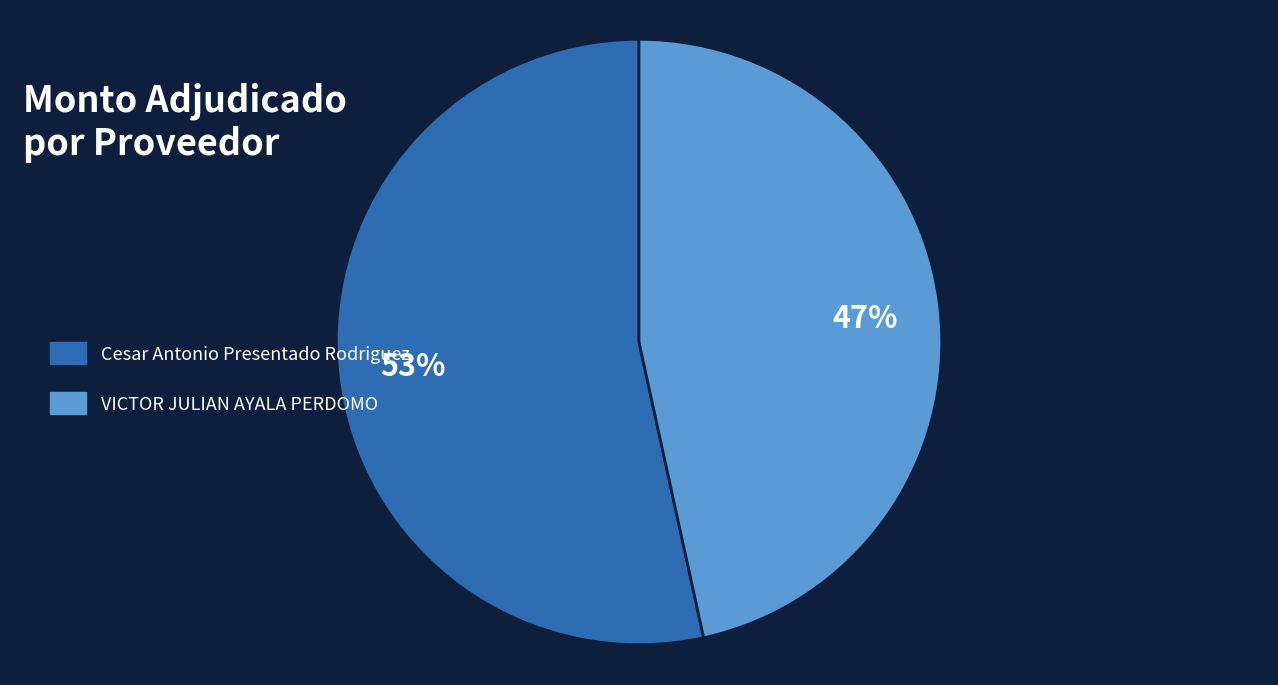

Is it true that Cesar Antonio Presentado Rodriguez is 53% of the pie?

True